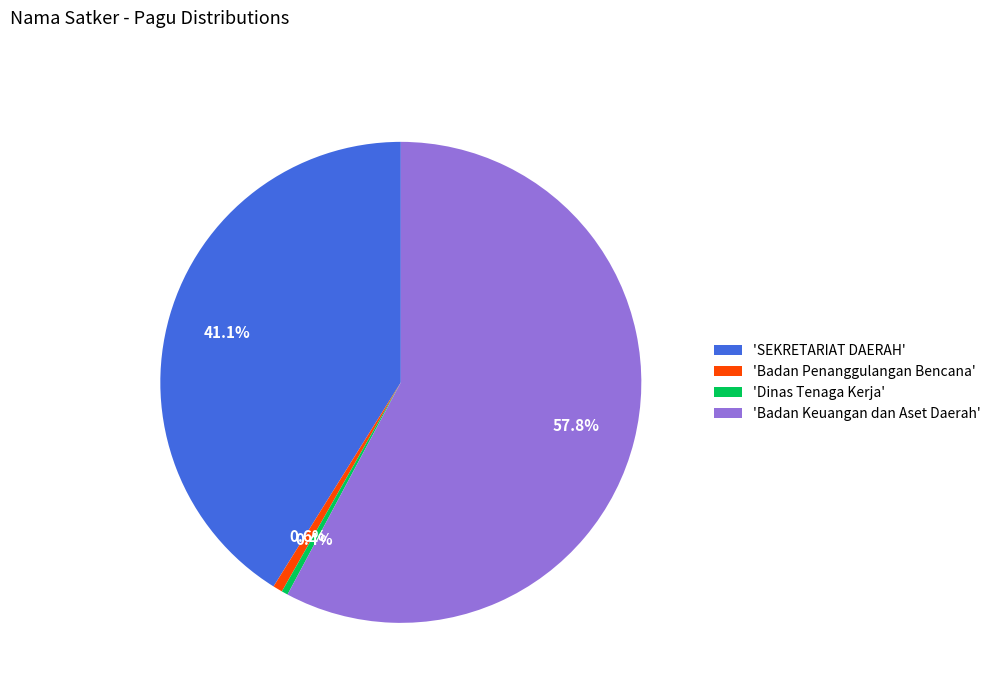

Which category has the biggest portion of the pie?

'Badan Keuangan dan Aset Daerah'